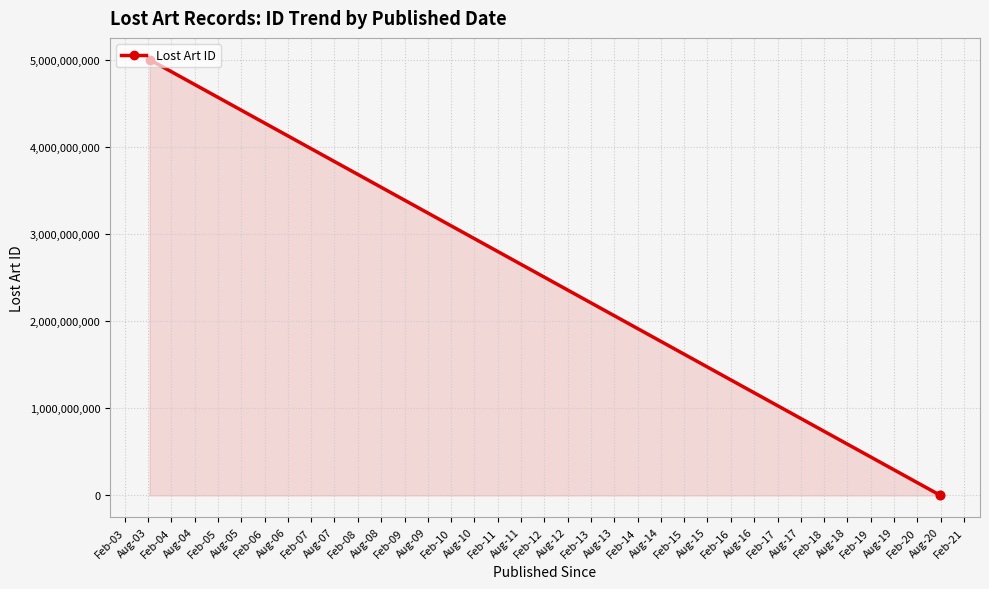

What is the sum of all values?

5001182316